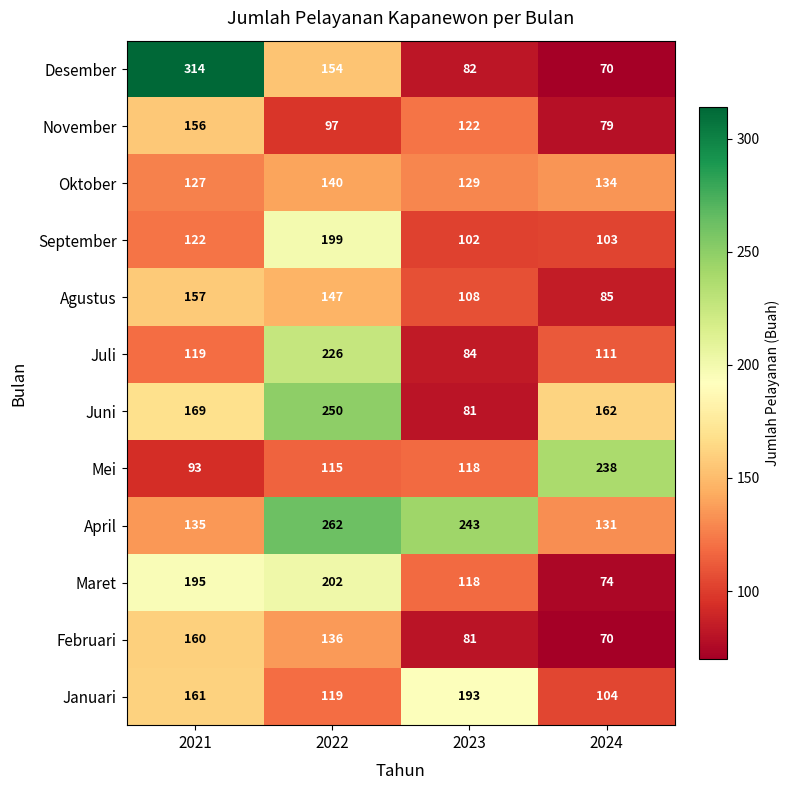

List the series in order of their peak value, lowest first.

Oktober, November, Agustus, Februari, Januari, September, Maret, Juli, Mei, Juni, April, Desember